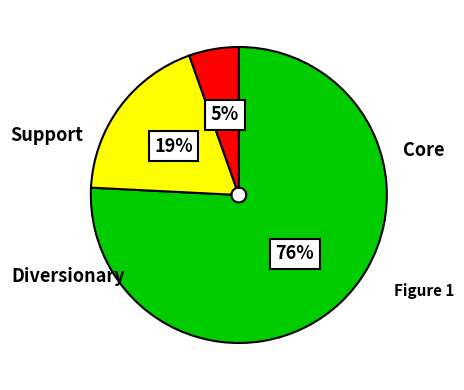

Does any single category account for the majority?

Yes